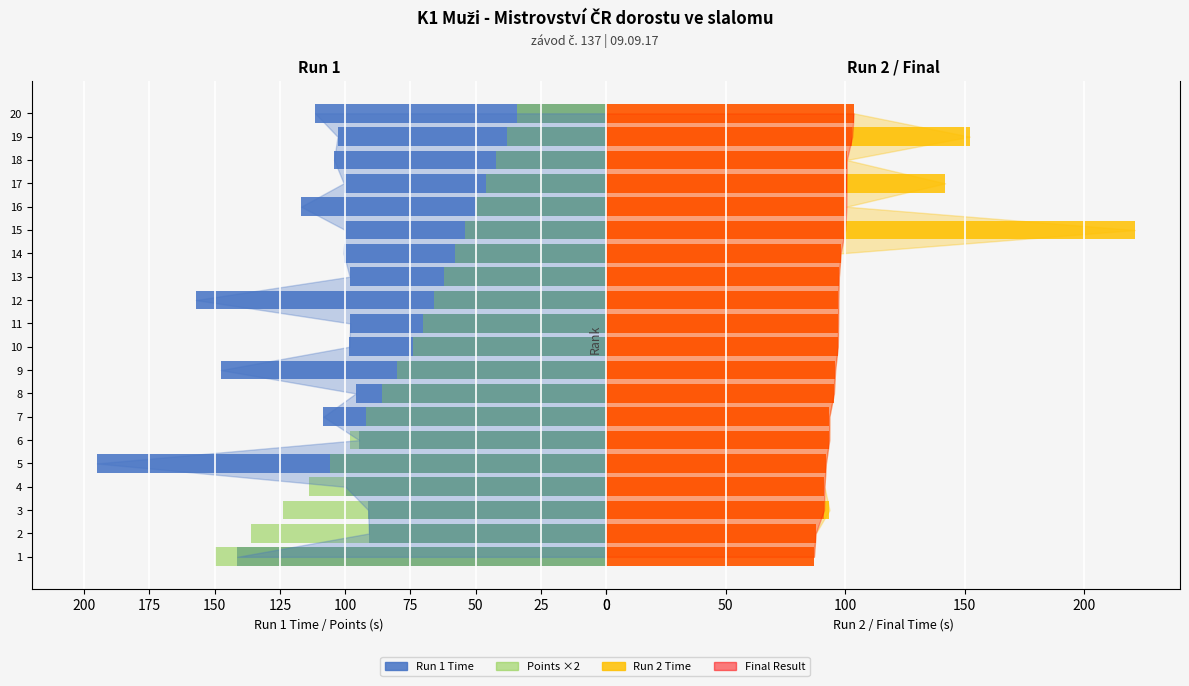

Is the value of Points ×2 at 15 greater than the value of Run 2 Time at 7?

No